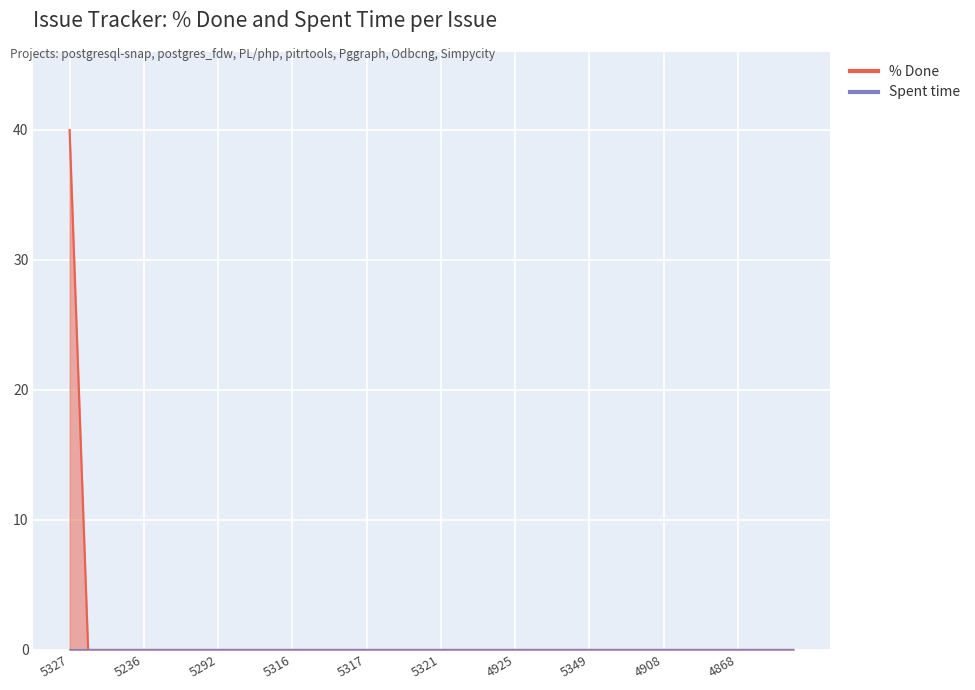

What position from the right is 5316?

28